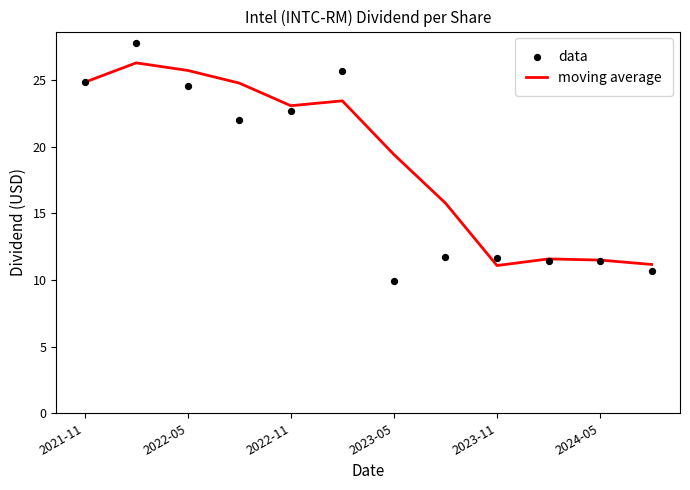

At which label is moving average closest to 18?

2023-05